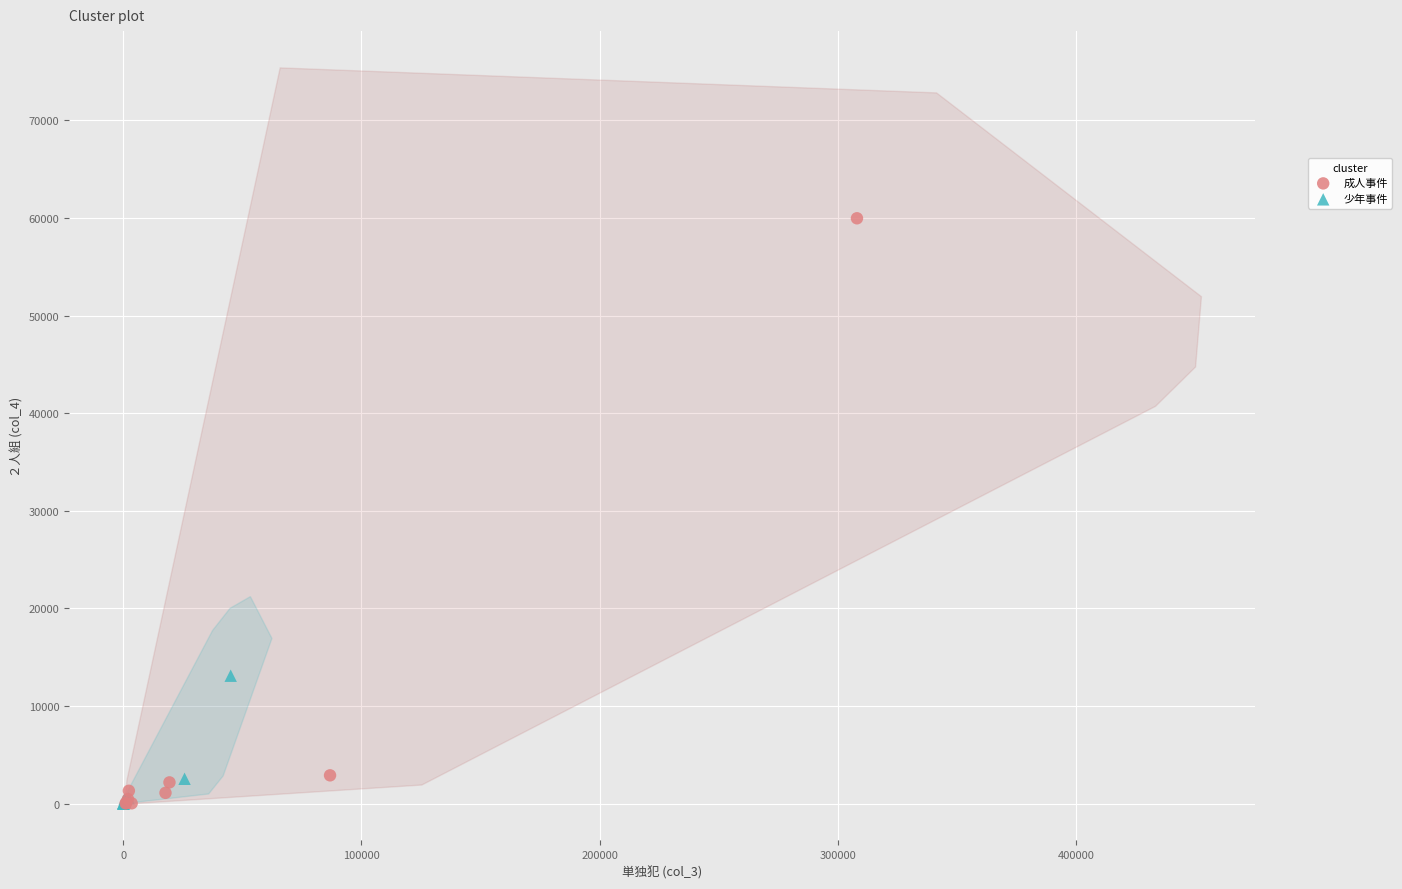

What are all the series names shown in the legend?

成人事件, 少年事件